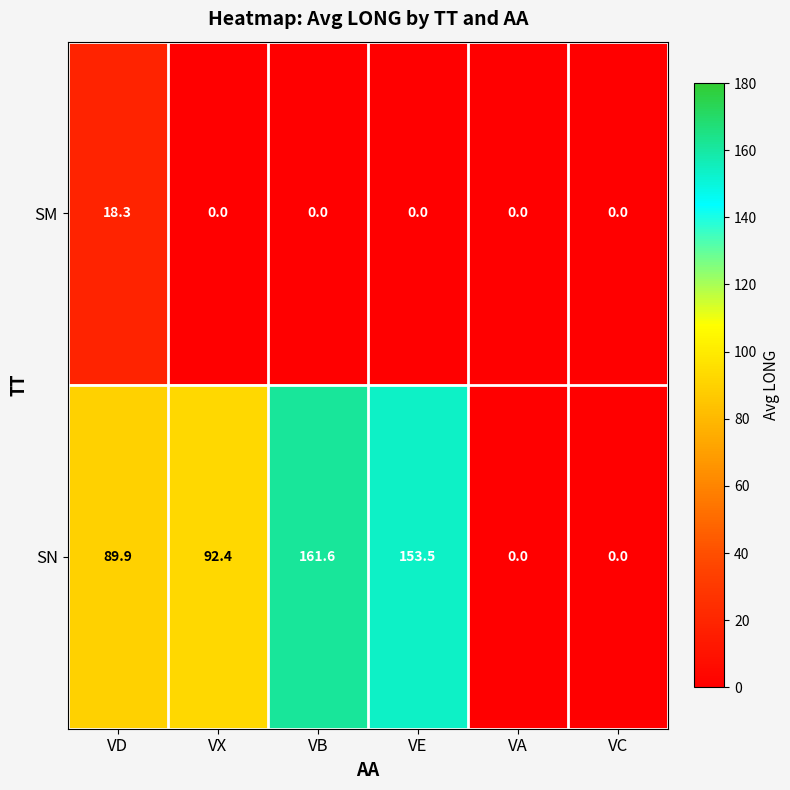

Rank the series by their average value, from highest to lowest.

SN, SM